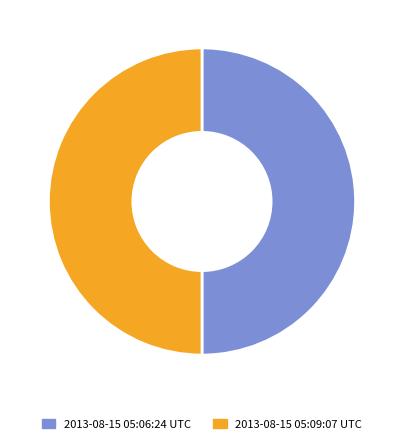

Combined, do 2013-08-15 05:06:24 UTC and 2013-08-15 05:09:07 UTC account for over 50%?

Yes